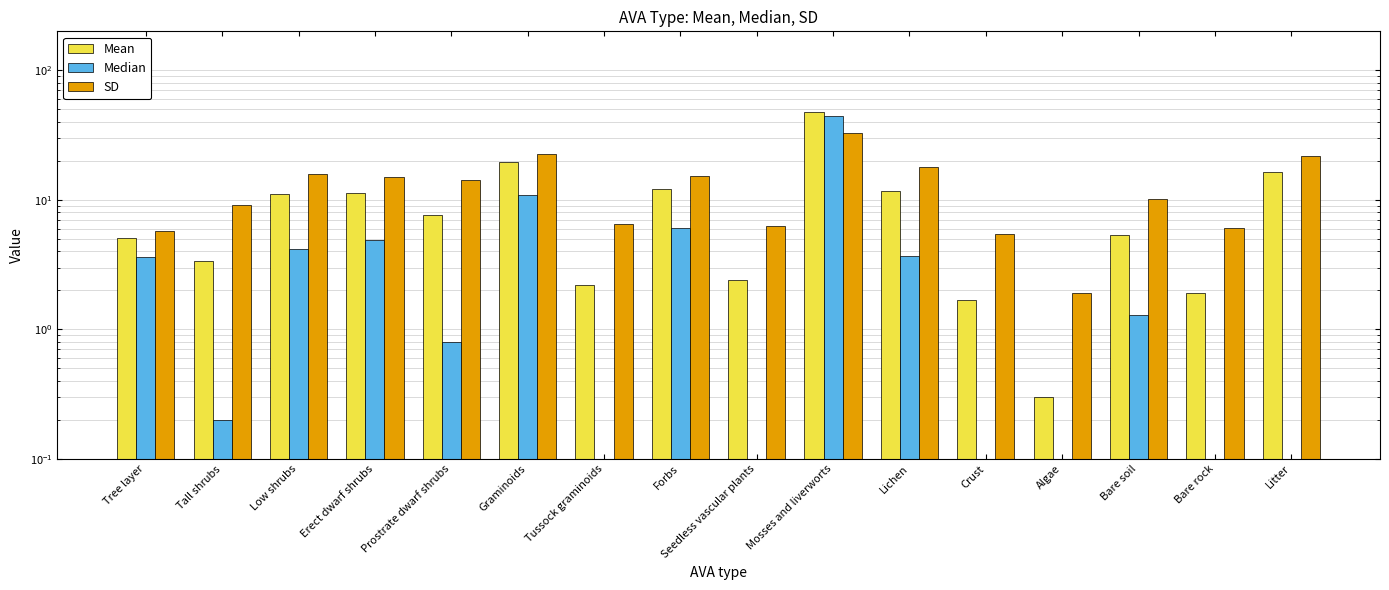

Which category has the lowest value in the SD series?

Algae